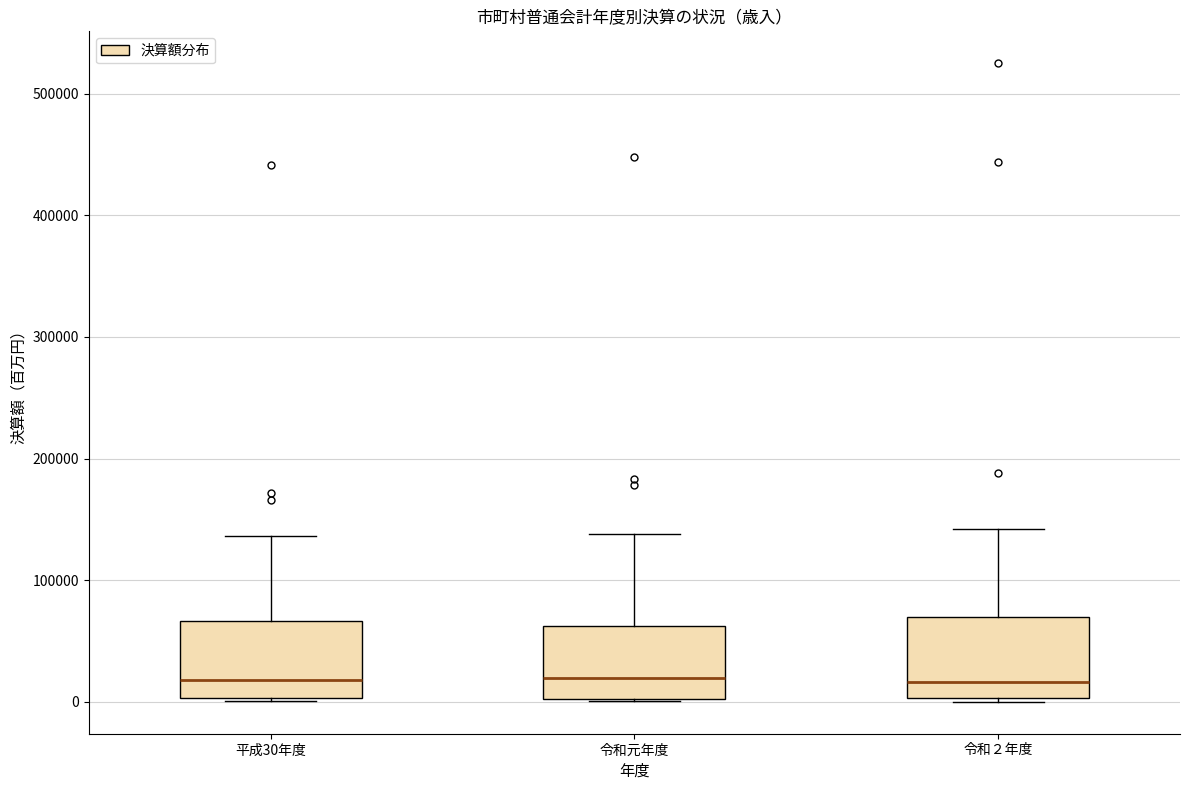

Reading left to right, read every box against the y-axis: the position of its median line, the range the box covers, and the ends of its whiskers. The values are not printed on the chart, so give them approximately, as read against the axis.

平成30年度: median 20000, box 0 to 70000, whiskers 0 to 140000
令和元年度: median 20000, box 0 to 60000, whiskers 0 to 140000
令和２年度: median 20000, box 0 to 70000, whiskers 0 to 140000